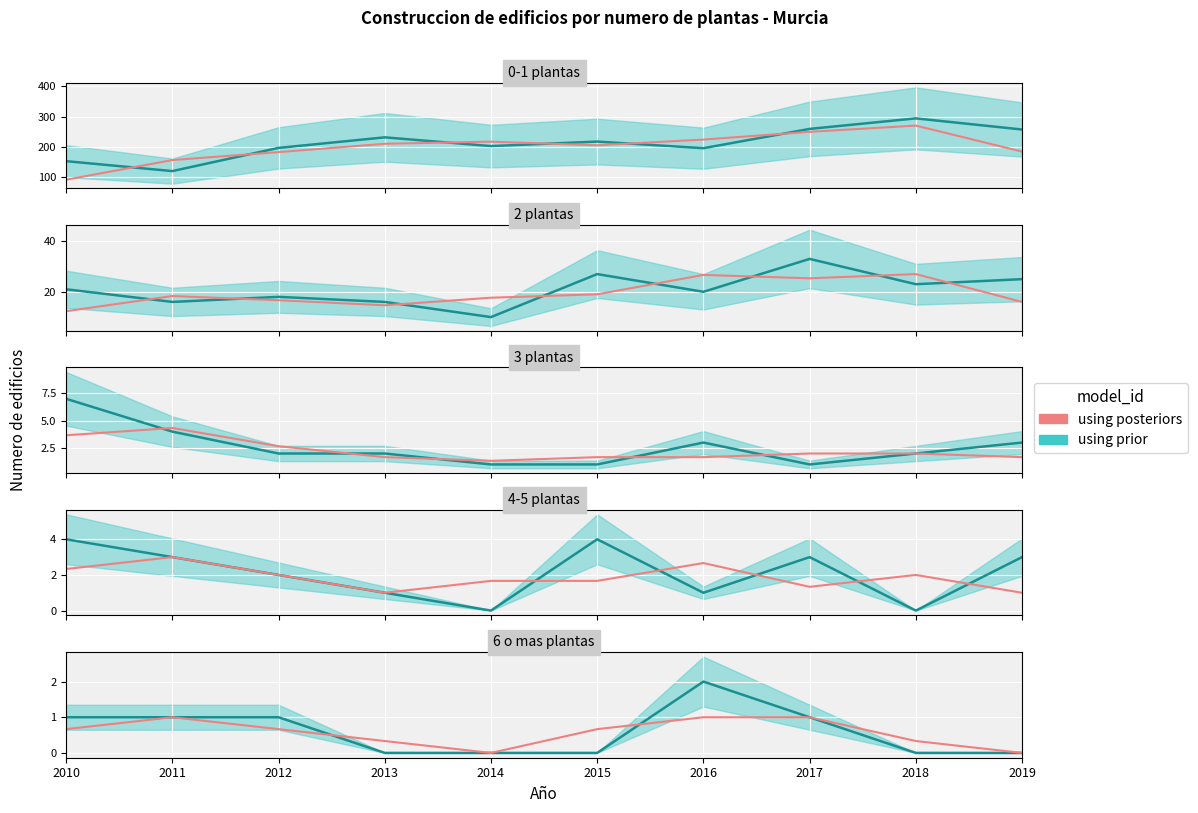

How many data points does each series have?

10